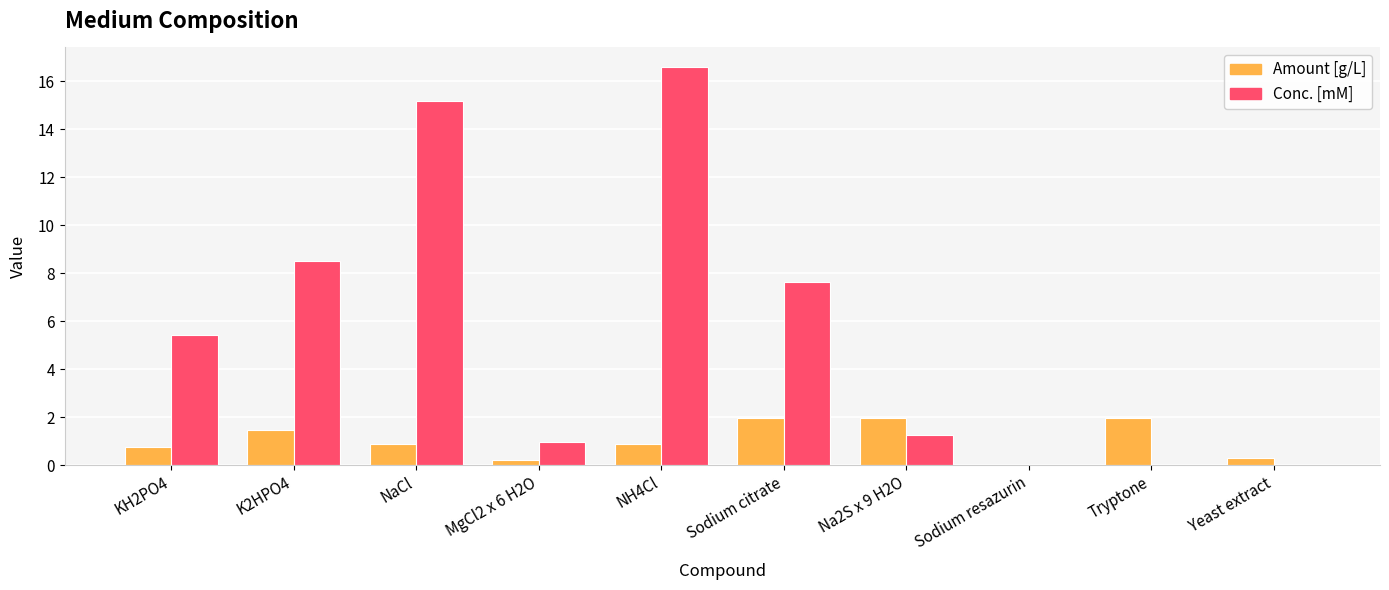

What is the sum of all Amount [g/L] values?

10.4